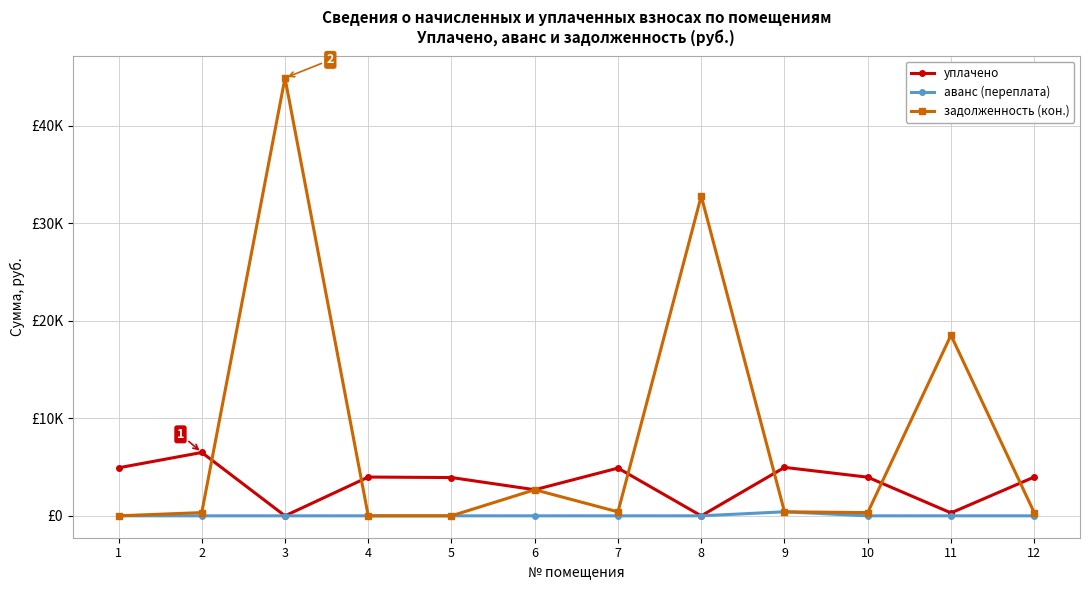

Does the chart have visible grid lines?

Yes